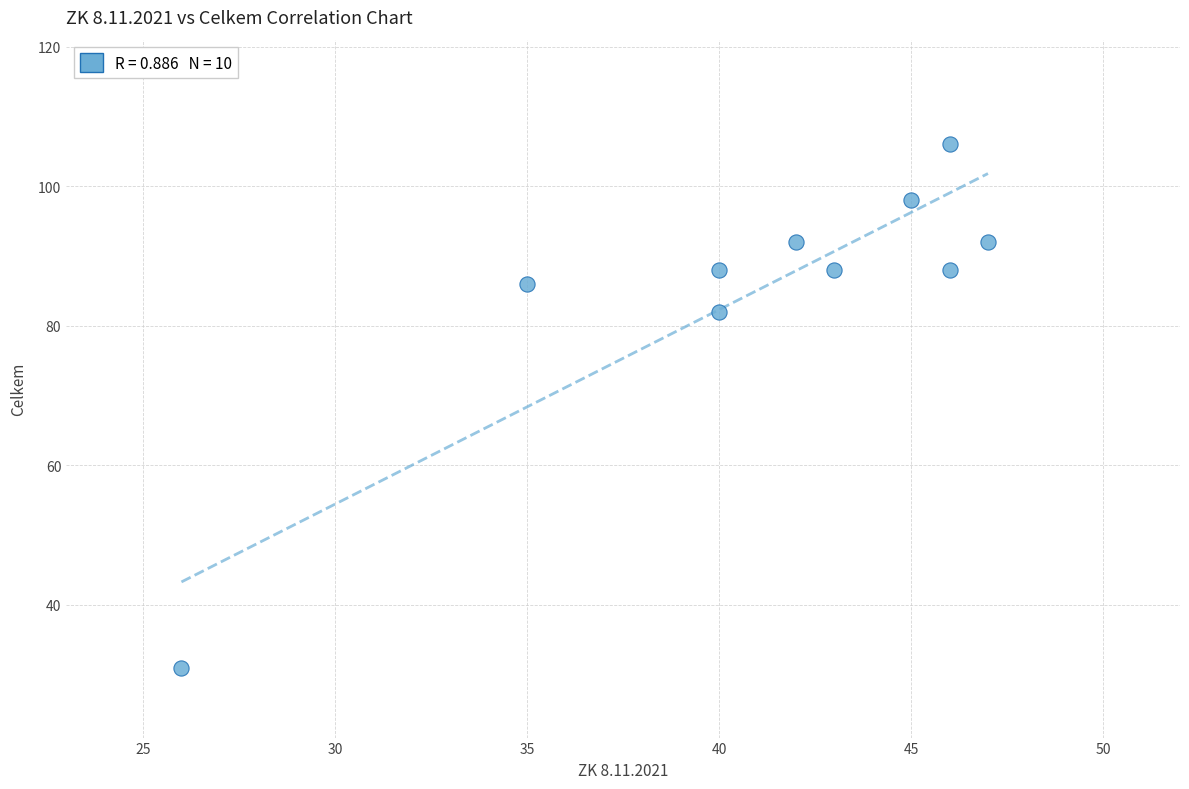

What Y value in the scatter plot is closest to 68?

82